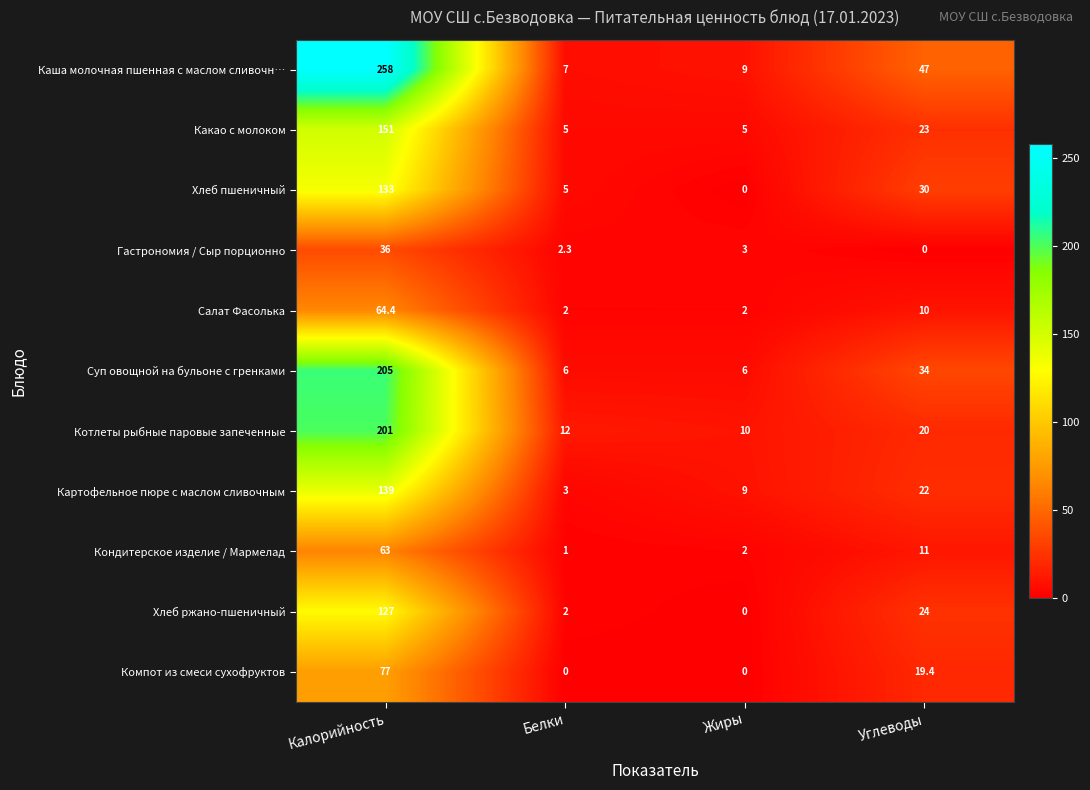

Is it true that Какао с молоком equals 5.0 at Белки?

True